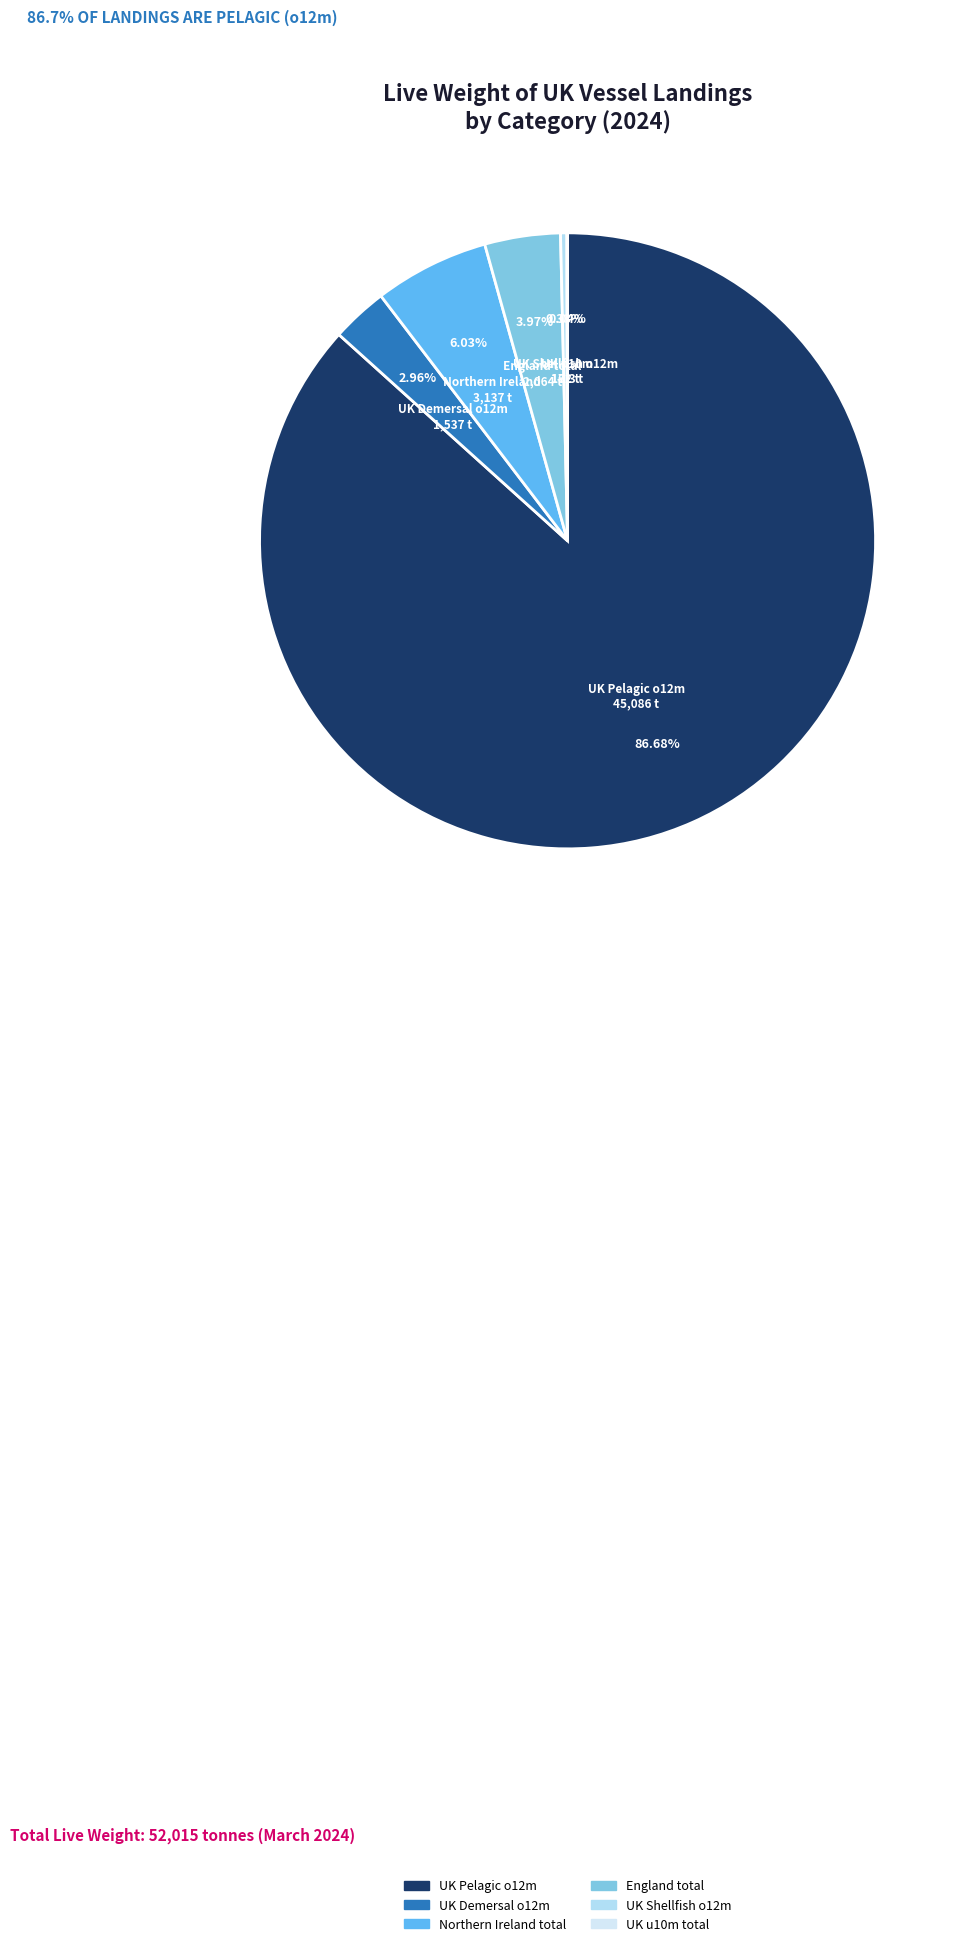

Does any single category account for the majority?

Yes